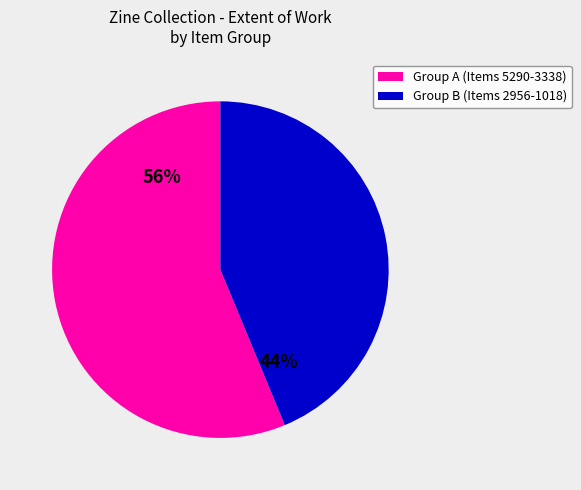

Count the number of slices in the pie.

2